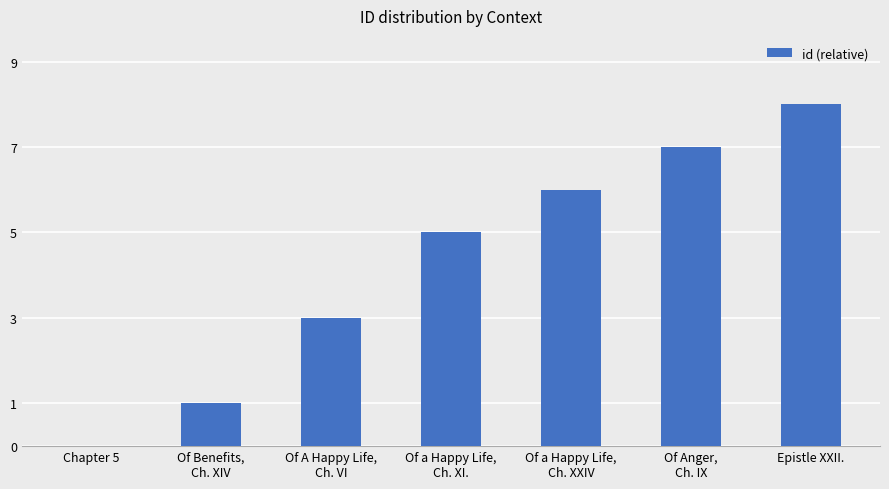

Reading right to left, list all the values displayed in this chart.

8	7	6	5	3	1	0